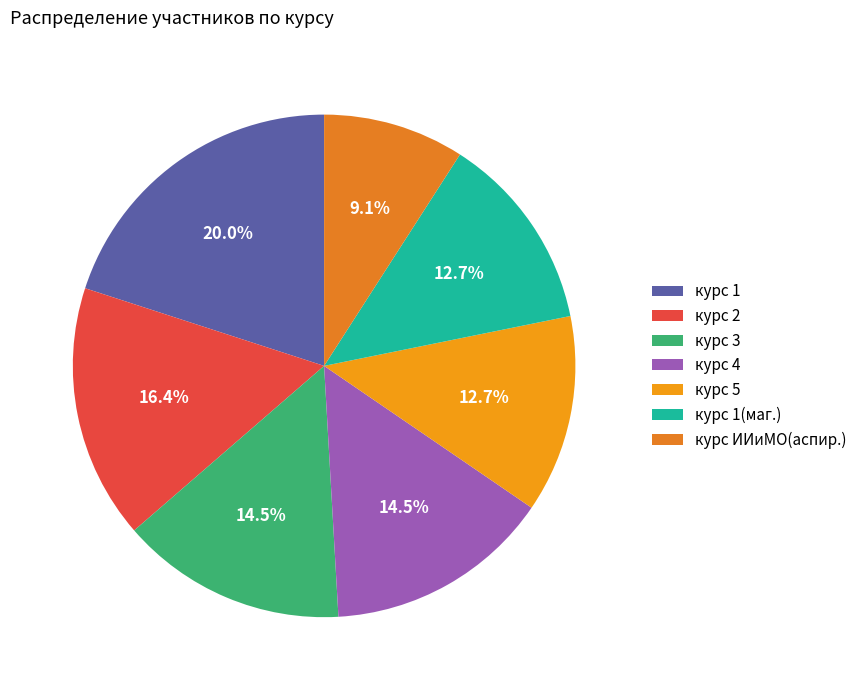

Count the number of slices in the pie.

7